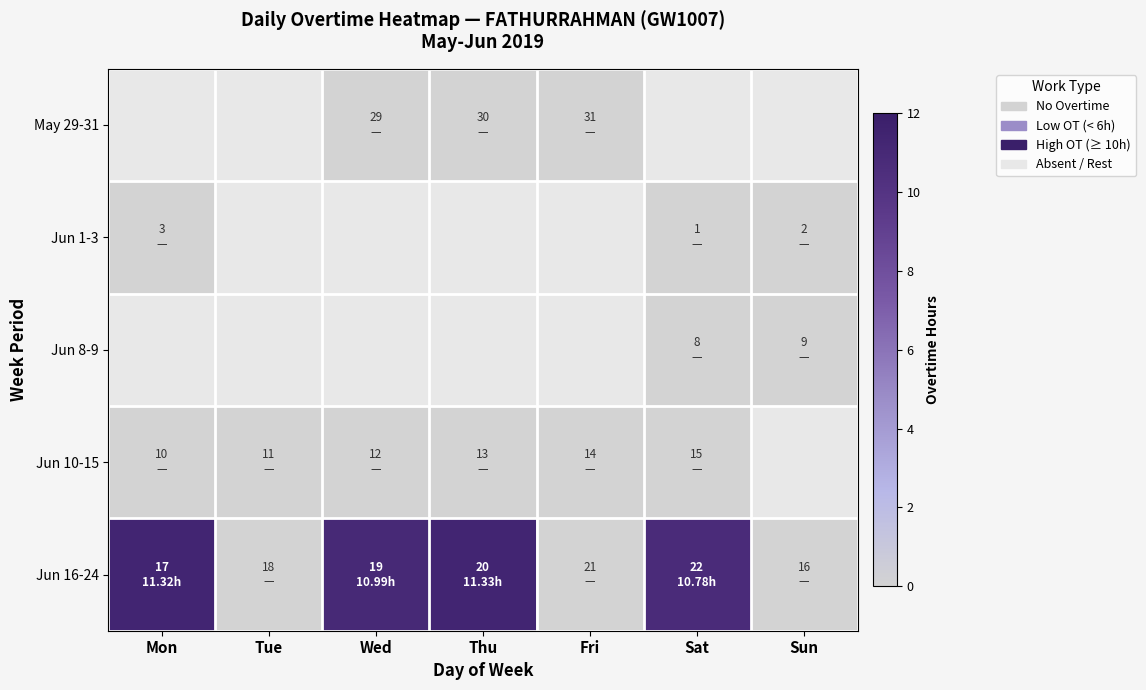

Rank the series by their average value, from lowest to highest.

May 29-31, Jun 1-3, Jun 8-9, Jun 10-15, Jun 16-24